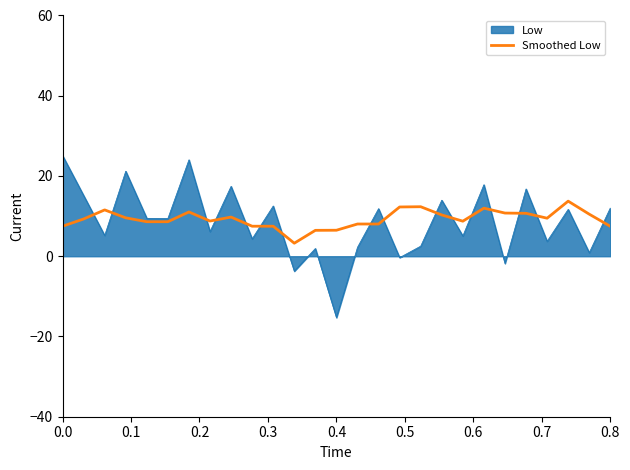

Rank the series by their maximum value, from lowest to highest.

Smoothed Low, Low